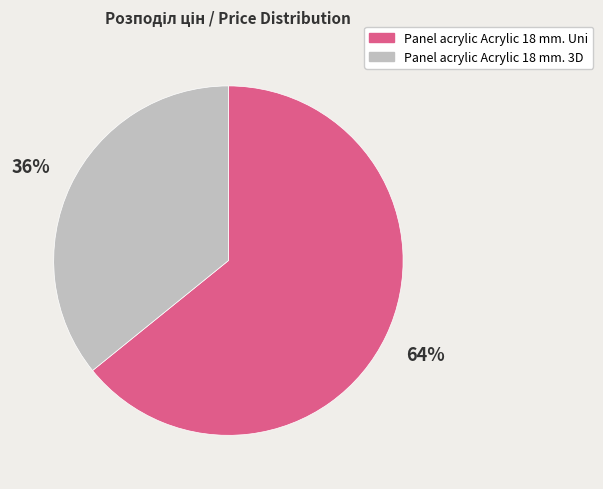

To the nearest percent, what is the average slice percentage?

50%